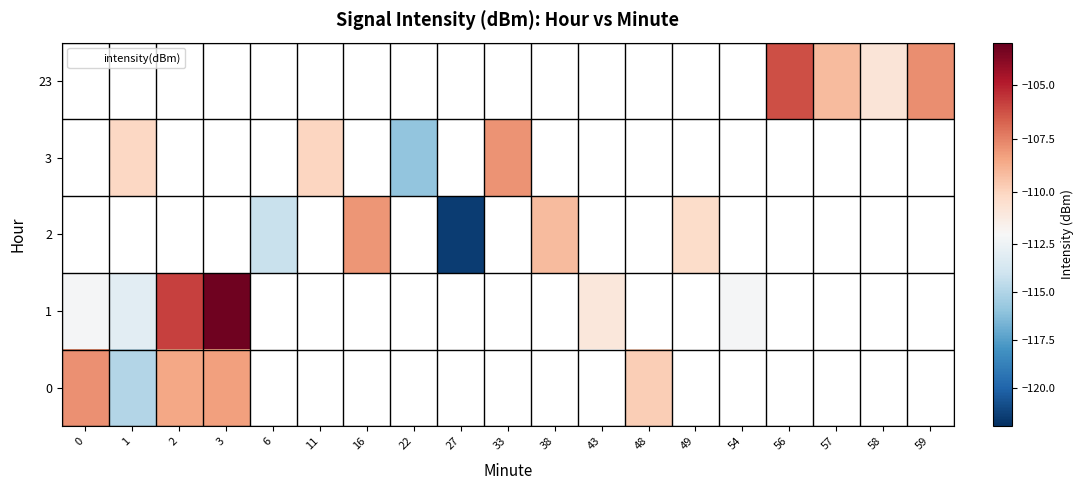

At 2, list the series in order from largest to smallest.

1, 2, 3, 23, 0